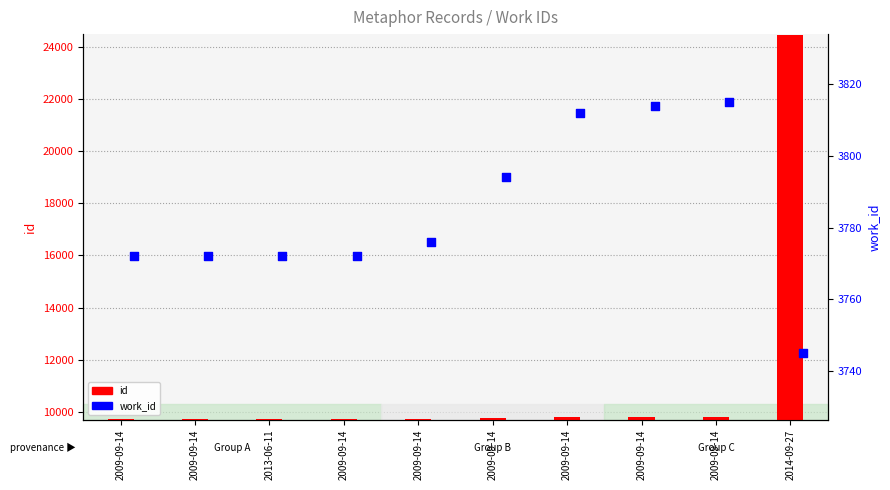

Is the value of work_id at 2009-09-14 greater than the value of id at 2009-09-14?

No